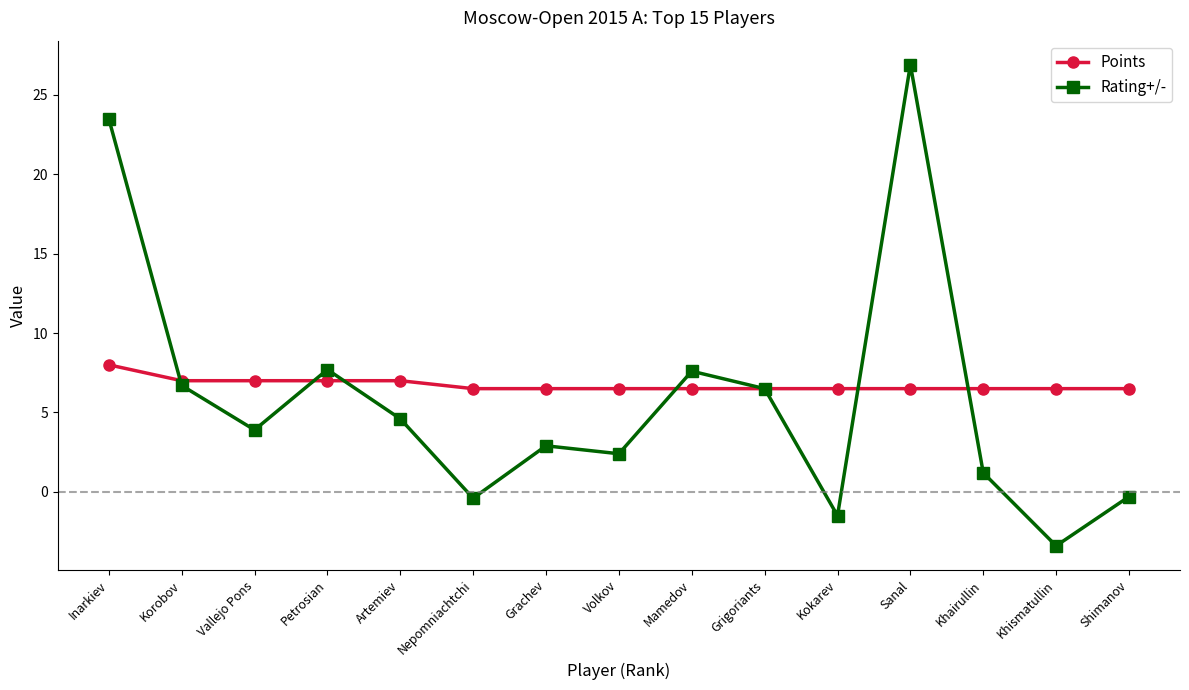

What is the minimum value shown in the chart?

-3.4